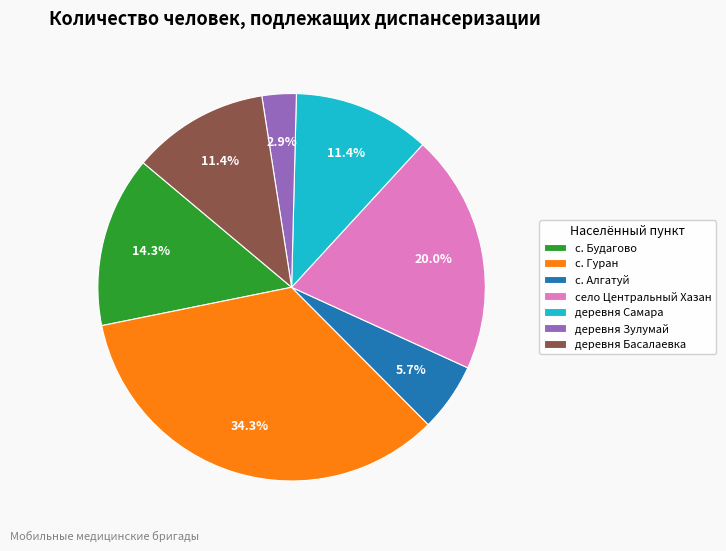

What is the largest slice in the pie chart?

с. Гуран